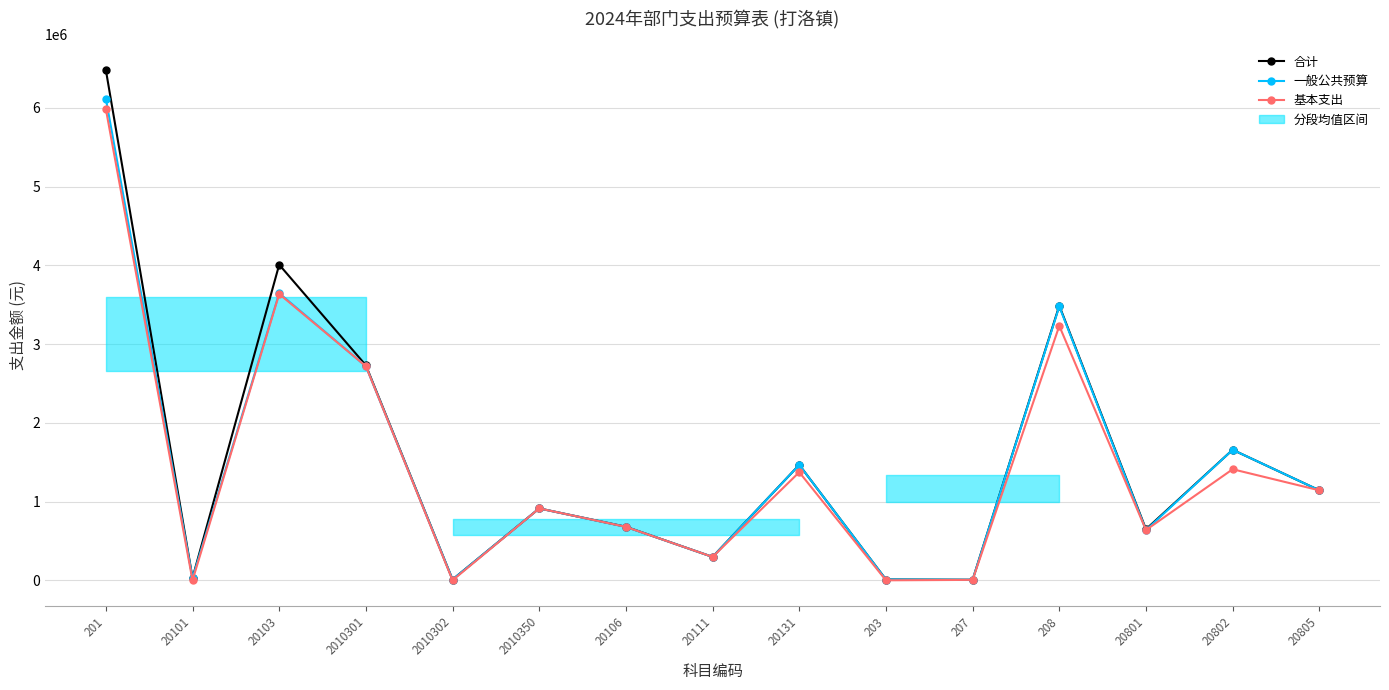

How many data points in 一般公共预算 are above 912916?

8